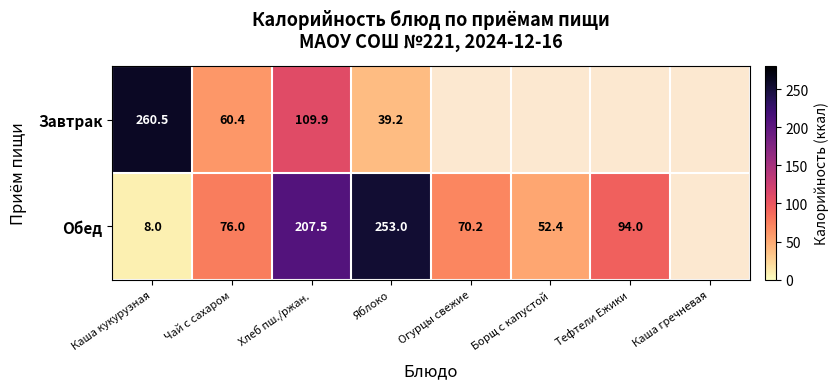

Rank the series at Каша кукурузная from lowest to highest value.

Обед, Завтрак